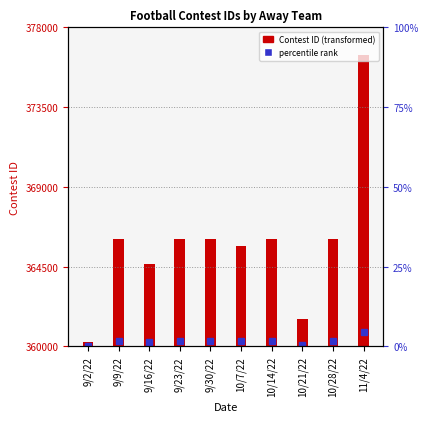

Rank the categories by value from lowest to highest.

9/2/22, 10/21/22, 9/16/22, 10/7/22, 9/9/22, 9/23/22, 9/30/22, 10/14/22, 10/28/22, 11/4/22